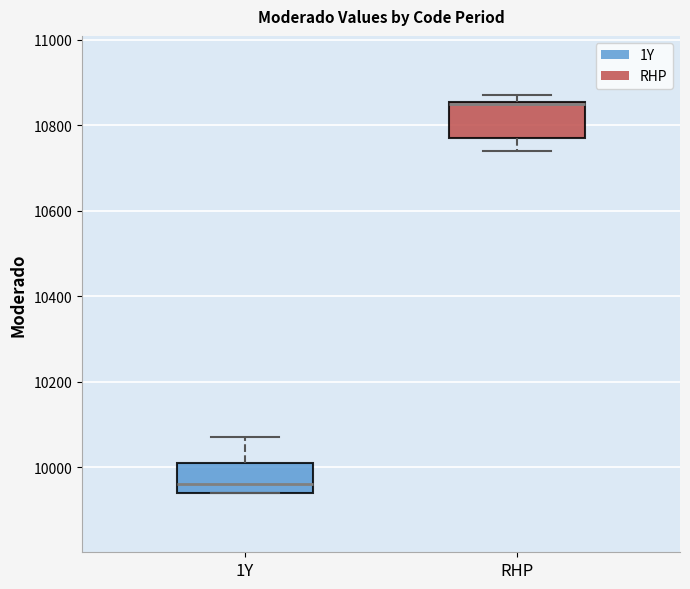

Reading left to right, transcribe this box plot: for each box, give where its median line is, the range the box spans, and where its two whiskers end, as read against the y-axis. The values are not printed on the chart, so give them approximately, as read against the axis.

1Y: median 9960, box 9940 to 10020, whiskers 9940 to 10080
RHP: median 10860, box 10780 to 10860, whiskers 10740 to 10880